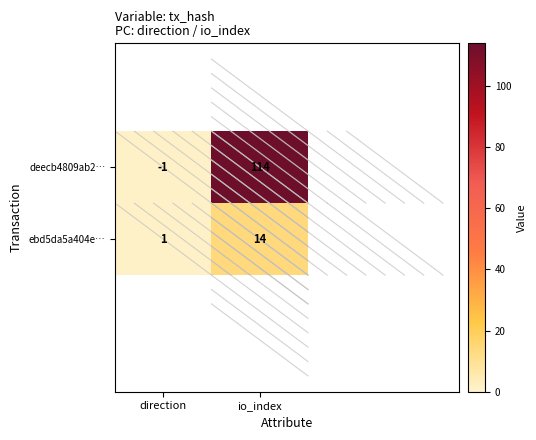

What is the sum of all ebd5da5a404e… values?

15